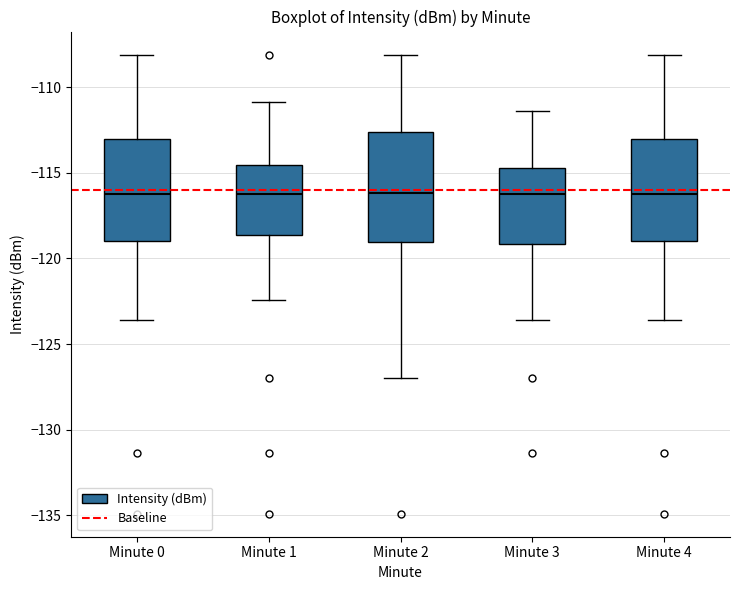

Reading left to right, transcribe this box plot: for each box, give where its median line is, the range the box spans, and where its two whiskers end, as read against the y-axis. The values are not printed on the chart, so give them approximately, as read against the axis.

Minute 0: median -116.0, box -119.0 to -113.0, whiskers -123.5 to -108.0
Minute 1: median -116.0, box -118.5 to -114.5, whiskers -122.5 to -111.0
Minute 2: median -116.0, box -119.0 to -112.5, whiskers -127.0 to -108.0
Minute 3: median -116.0, box -119.0 to -114.5, whiskers -123.5 to -111.5
Minute 4: median -116.0, box -119.0 to -113.0, whiskers -123.5 to -108.0